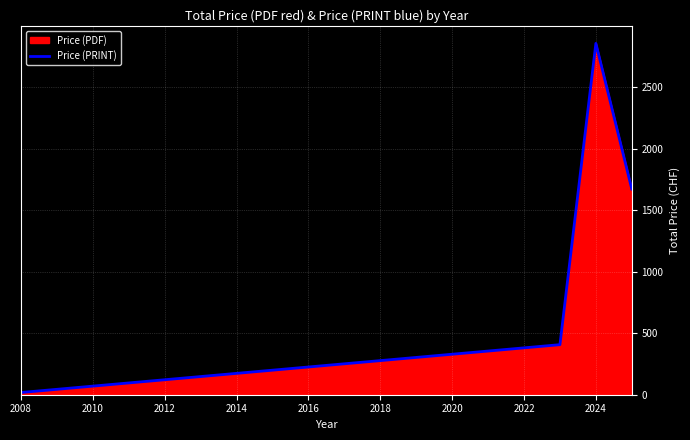

The chart shows a value of 2857 at 2024. True or false?

True